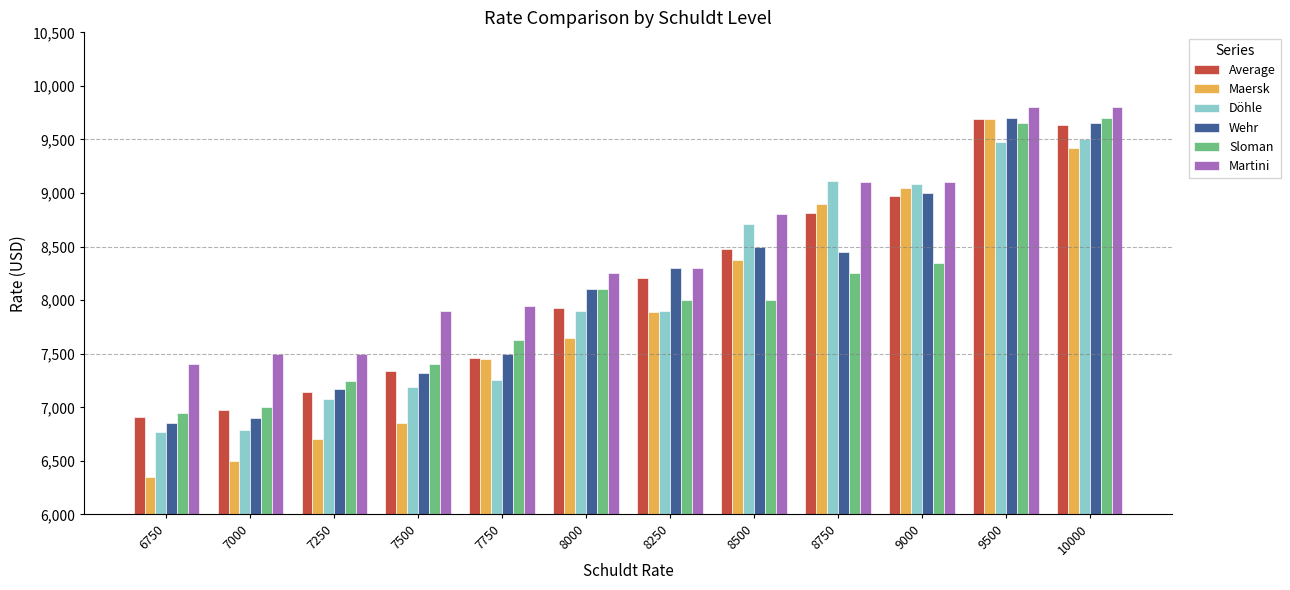

What is the maximum value shown in the chart?

9800